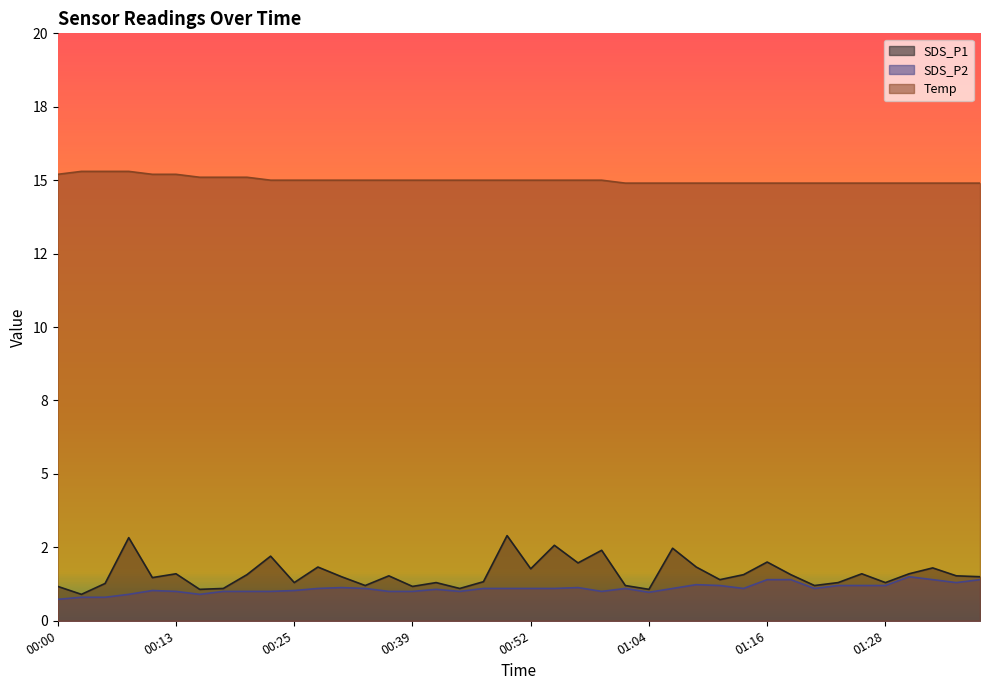

How many data points in Temp are above 15?

9